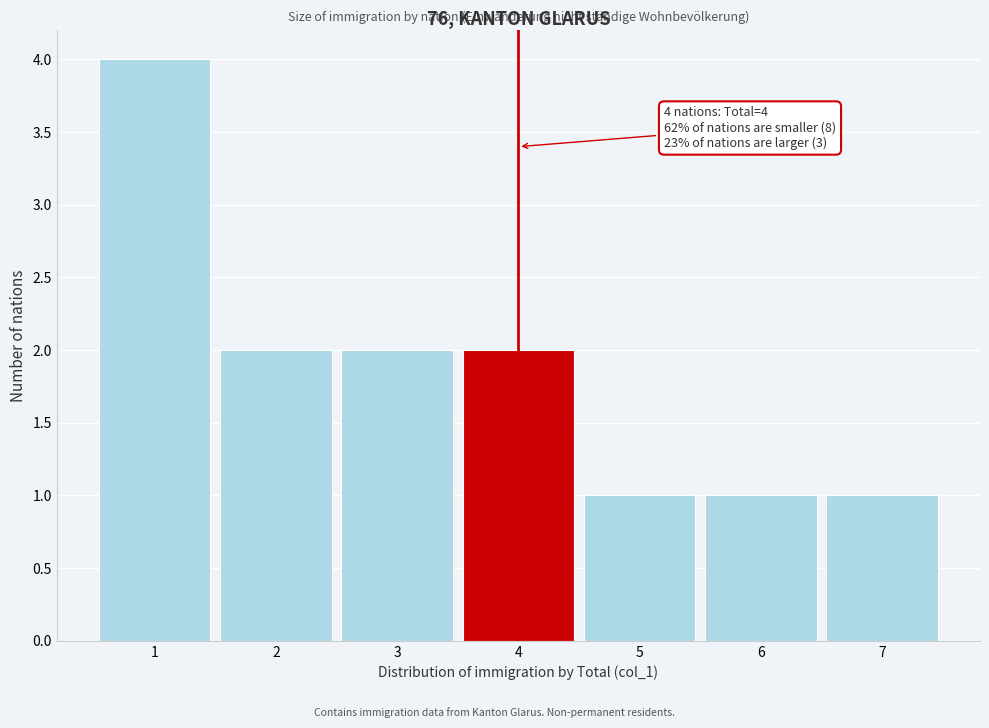

Which range on the x-axis has the tallest bar?

0.5 to 1.5